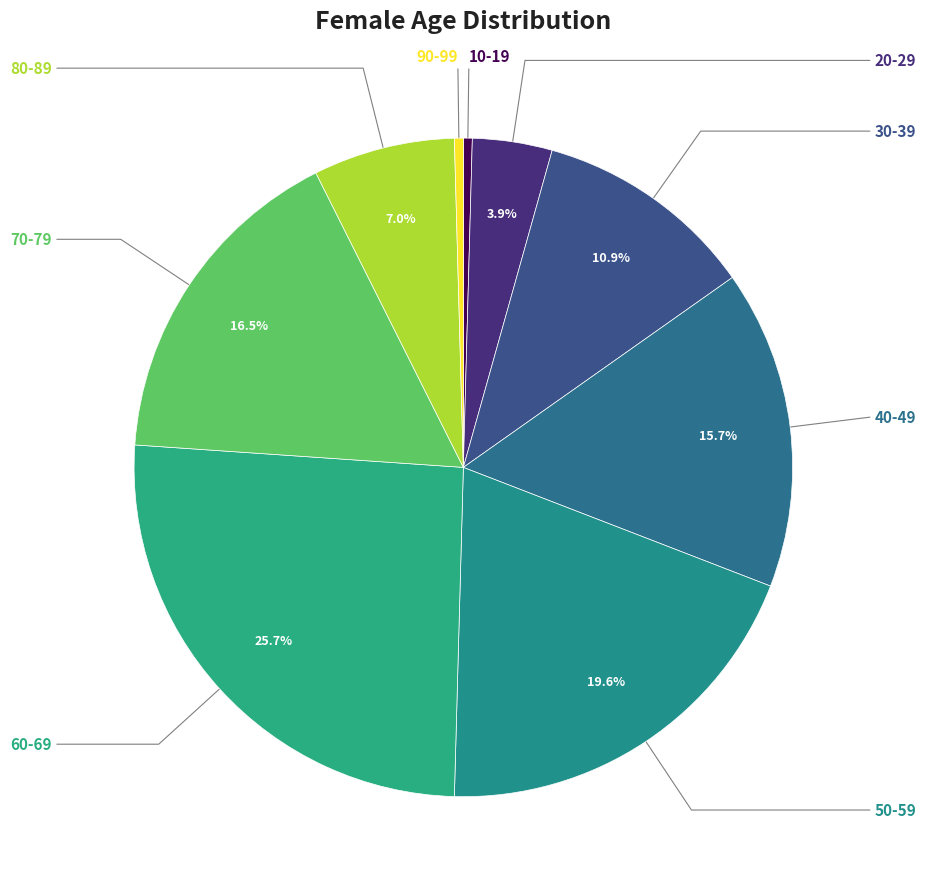

Rank the categories by value from lowest to highest.

10-19, 90-99, 20-29, 80-89, 30-39, 40-49, 70-79, 50-59, 60-69